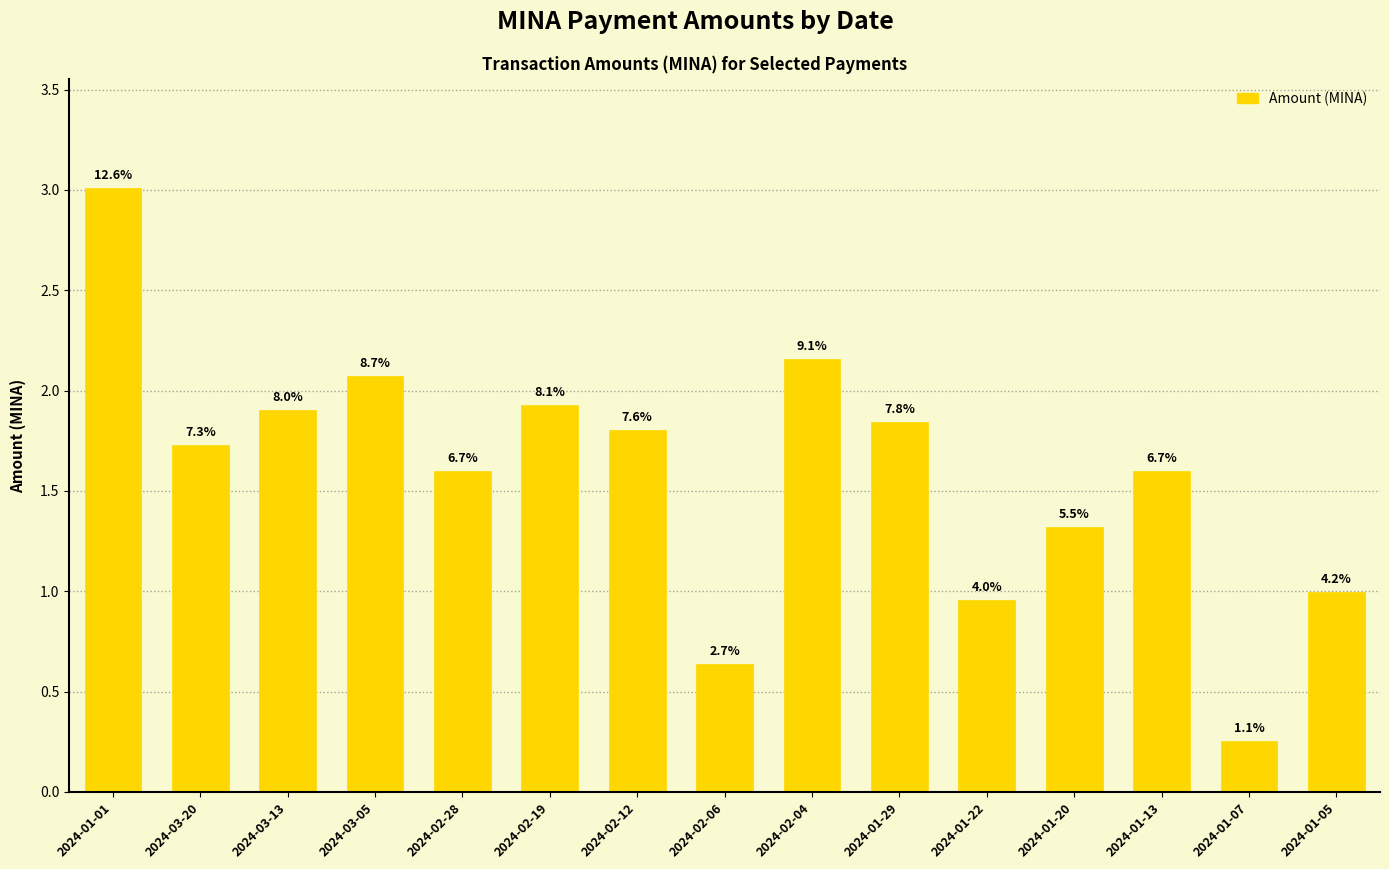

How many bars are there in total?

15